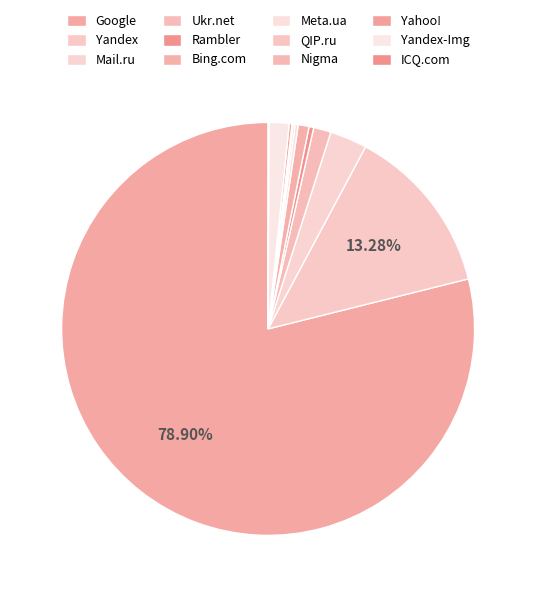

How much of the chart is everything except Ukr.net?

98.6%